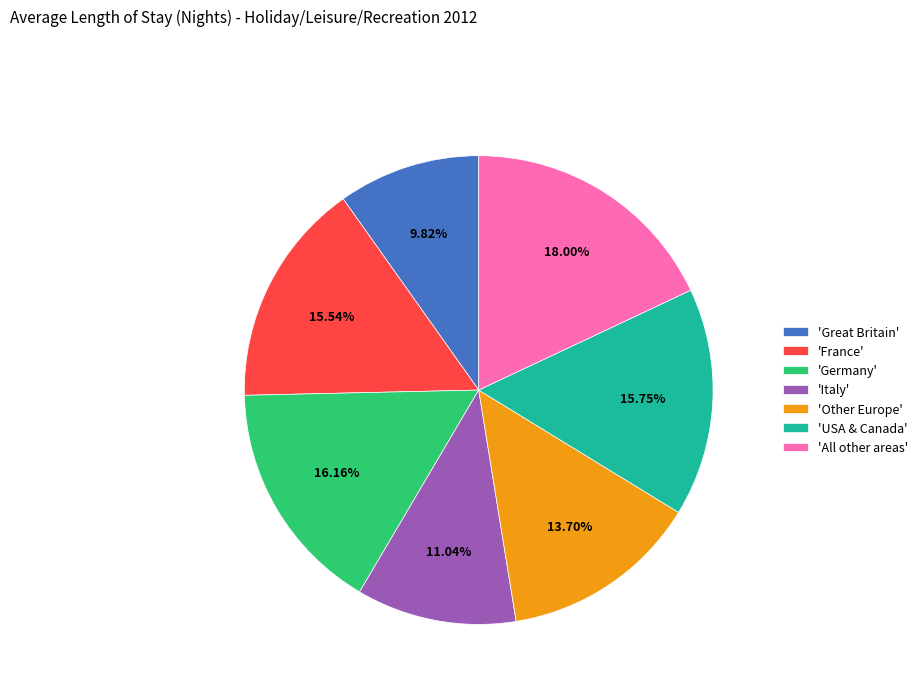

What is the ratio of the value at 'France' to the value at 'Germany'?

1.0